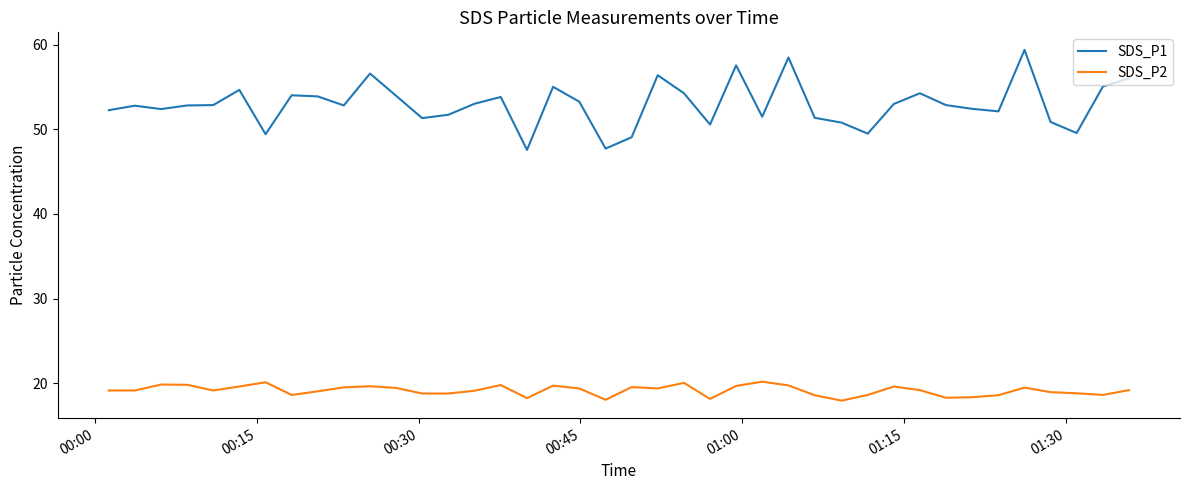

What is the minimum value shown in the chart?

17.9